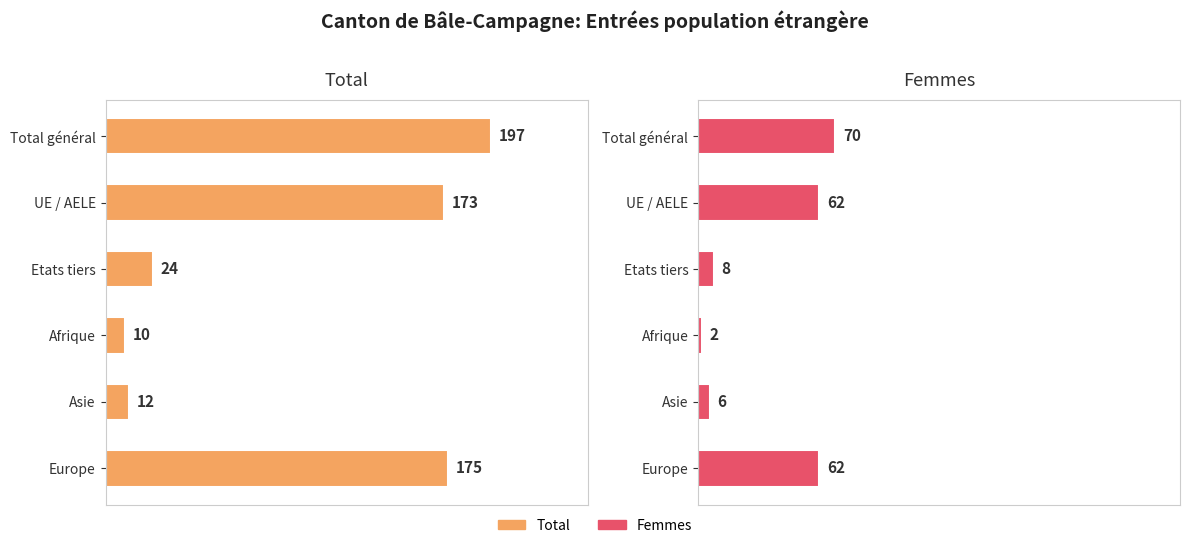

What is the difference between the highest and lowest values at Total général?

127